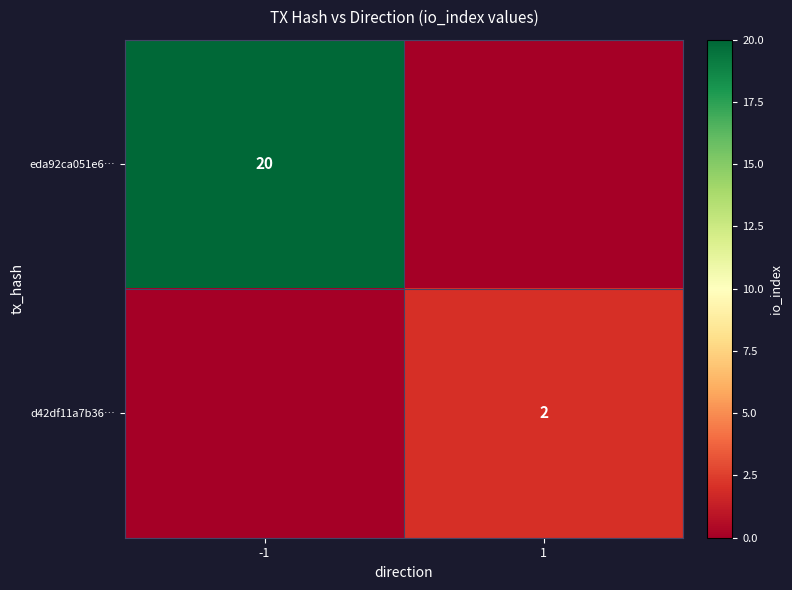

The value of eda92ca051e6… at -1 is 6. True or false?

False